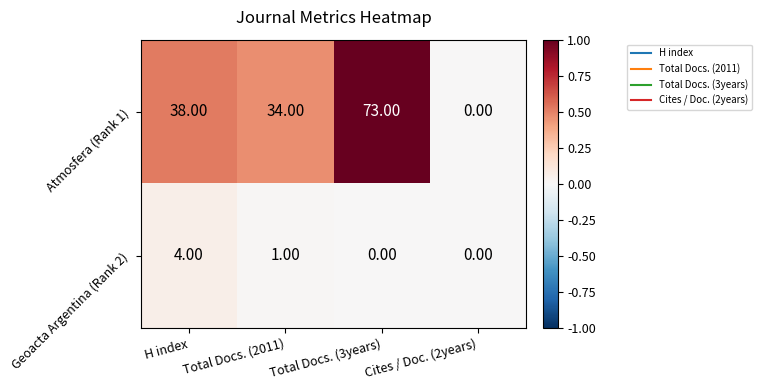

Count the number of data series in this chart.

2